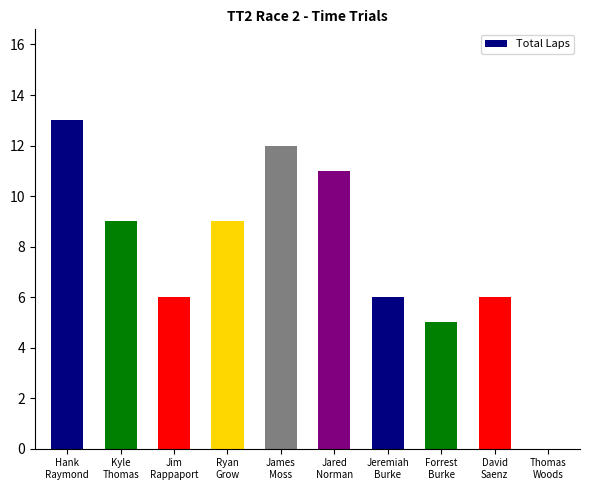

Are the bars horizontal?

No